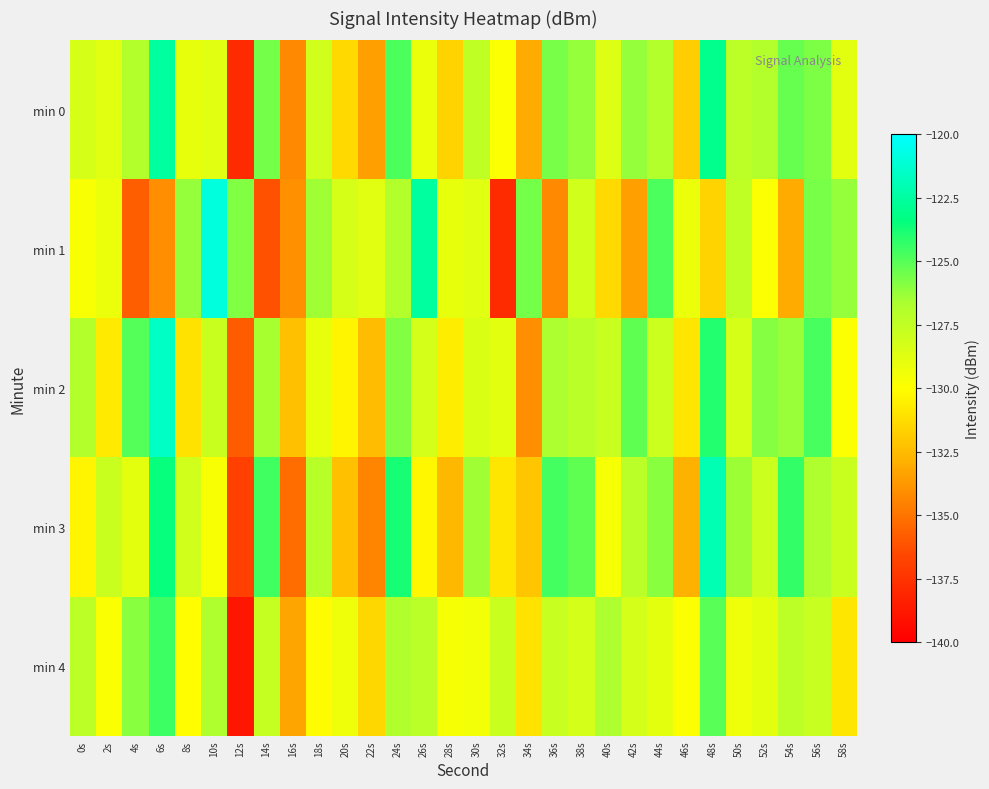

List the series in order of their peak value, highest first.

min 1, min 2, min 3, min 0, min 4